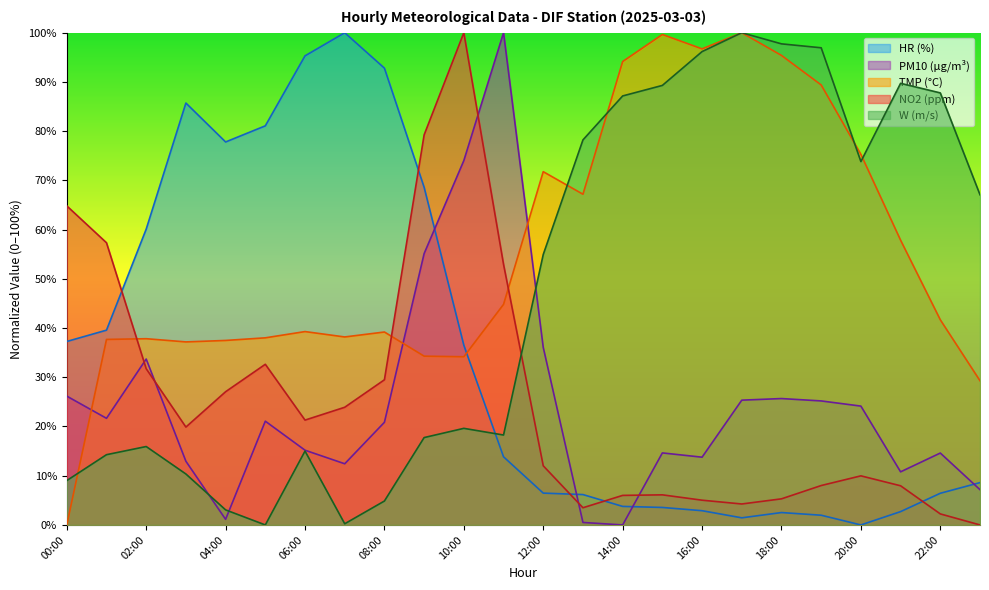

Which label corresponds to the smallest value in the chart?

23:00